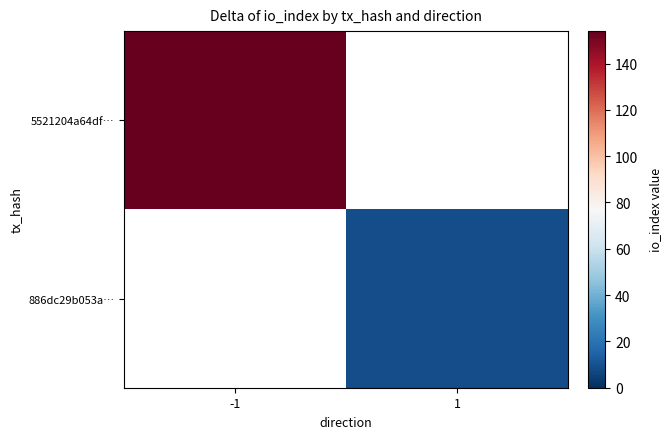

The 5521204a64df… series shows 154.0 at -1. True or false?

True